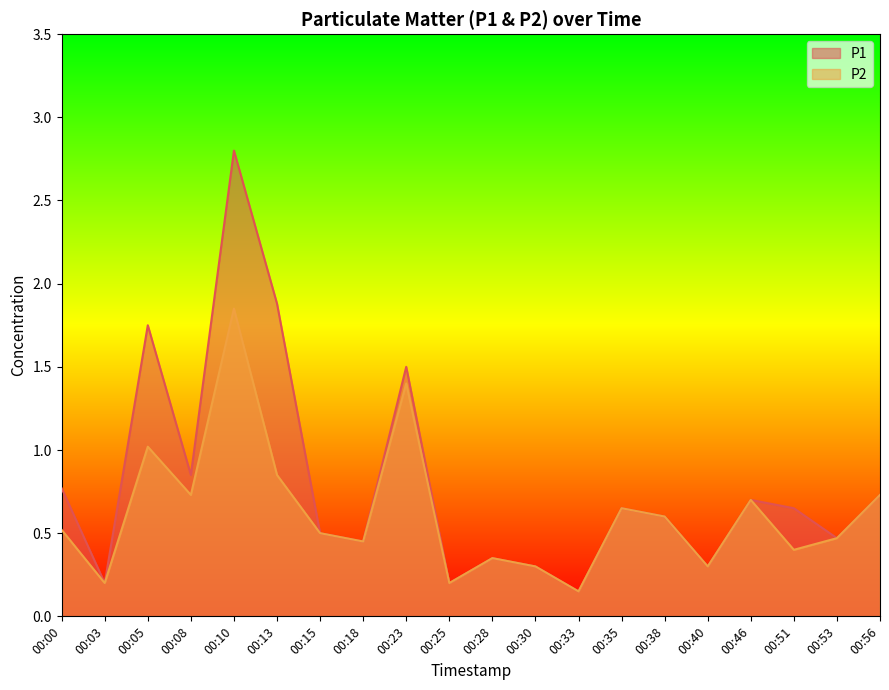

True or false: P2 and P1 cross at least once.

False